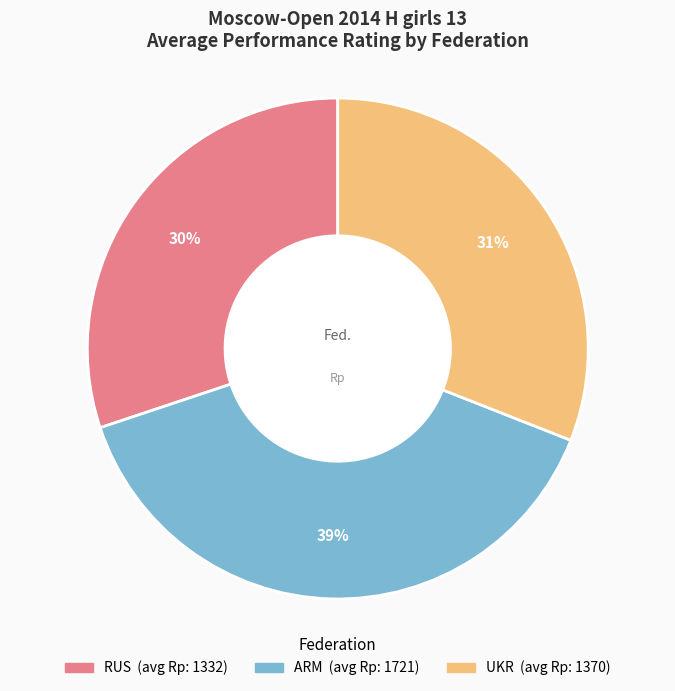

Is the sum of ARM and UKR greater than half?

Yes